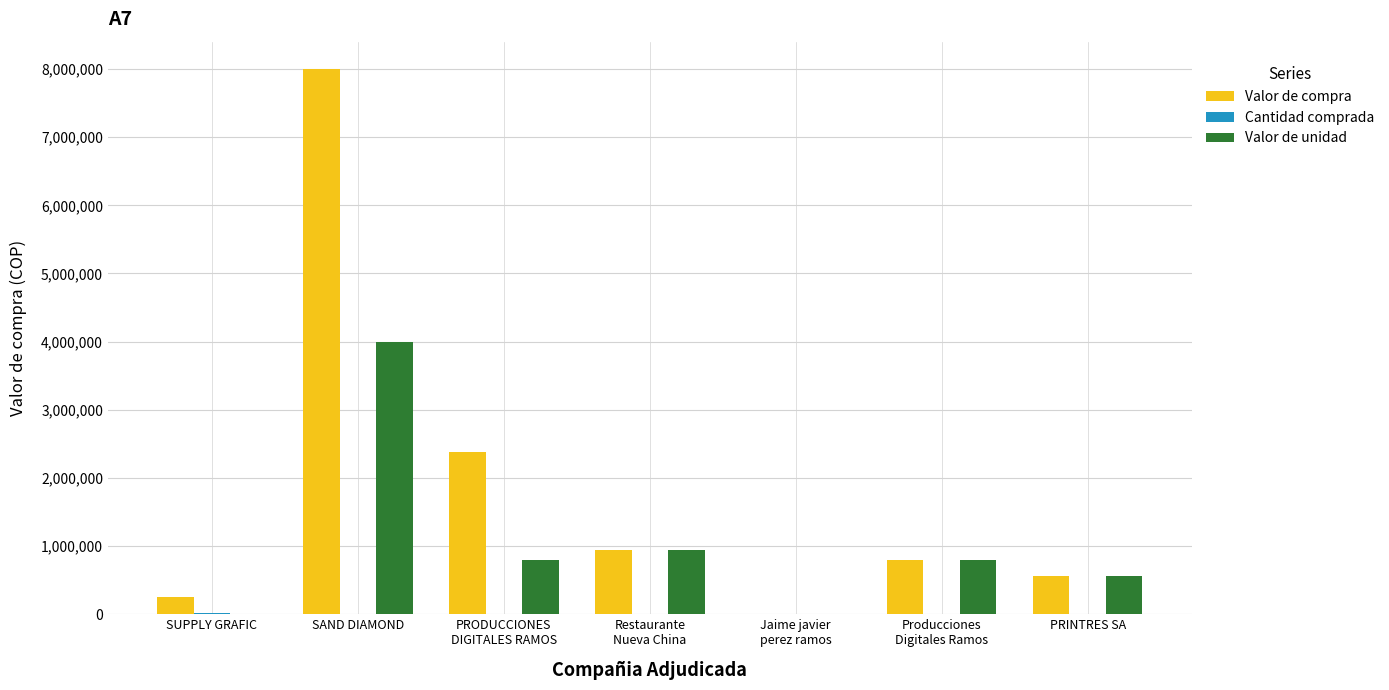

Which category has the highest value in the Valor de unidad series?

SAND DIAMOND